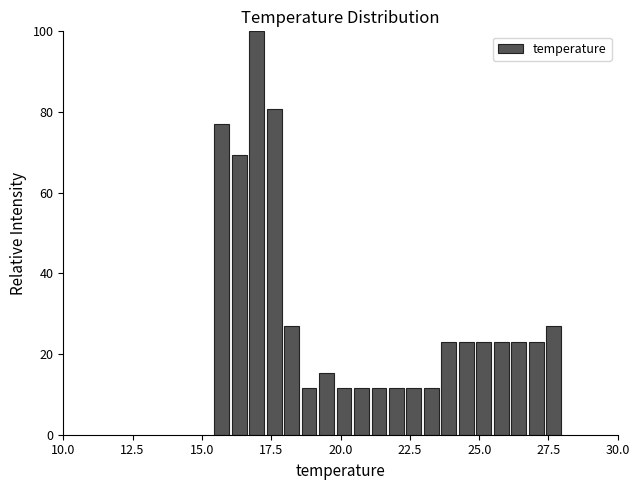

Around what value on the x-axis is the tallest bar? Give the approximate position of its centre, as read against the axis.

17.0